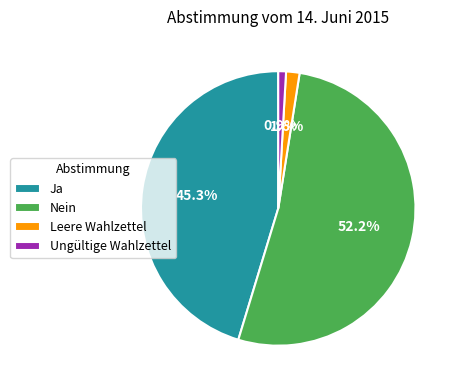

Rank the categories by value from lowest to highest.

Ungültige Wahlzettel, Leere Wahlzettel, Ja, Nein